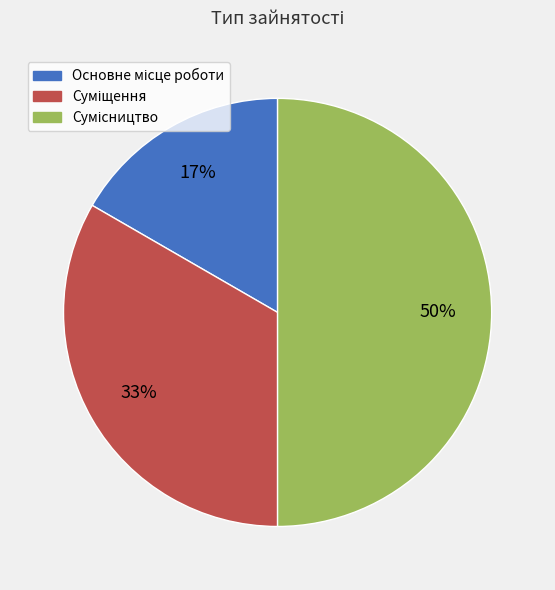

To the nearest percent, what is the difference between the largest and smallest slice percentages?

33%